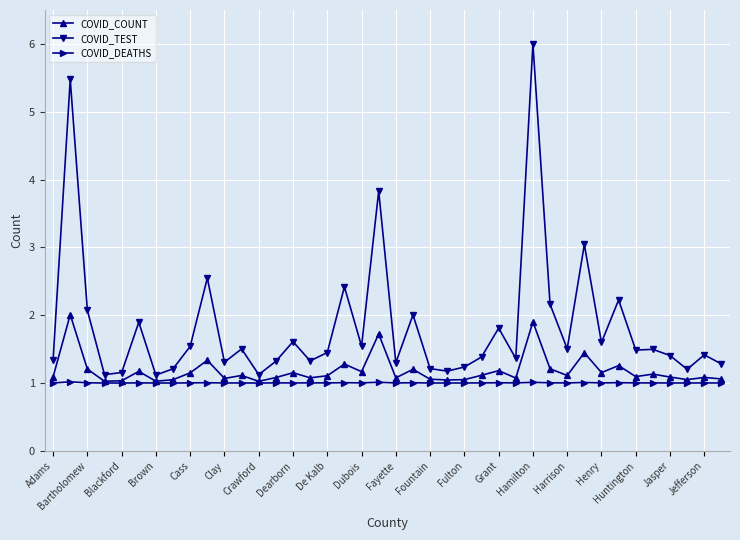

Which series has the largest total across all categories?

COVID_TEST